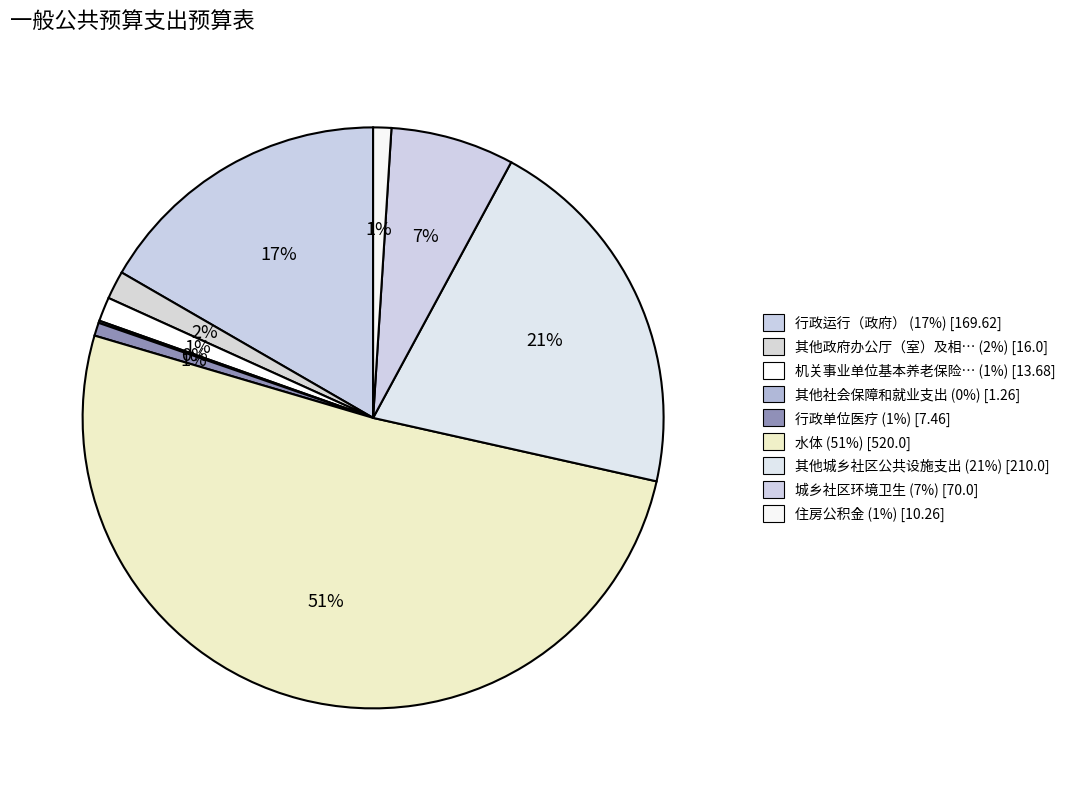

How many segments does this pie chart have?

9